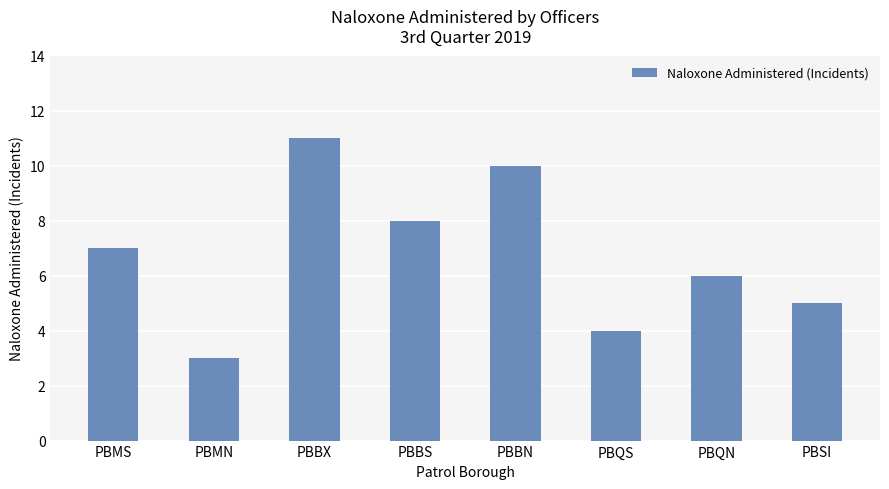

The value at PBMS is 7. True or false?

True